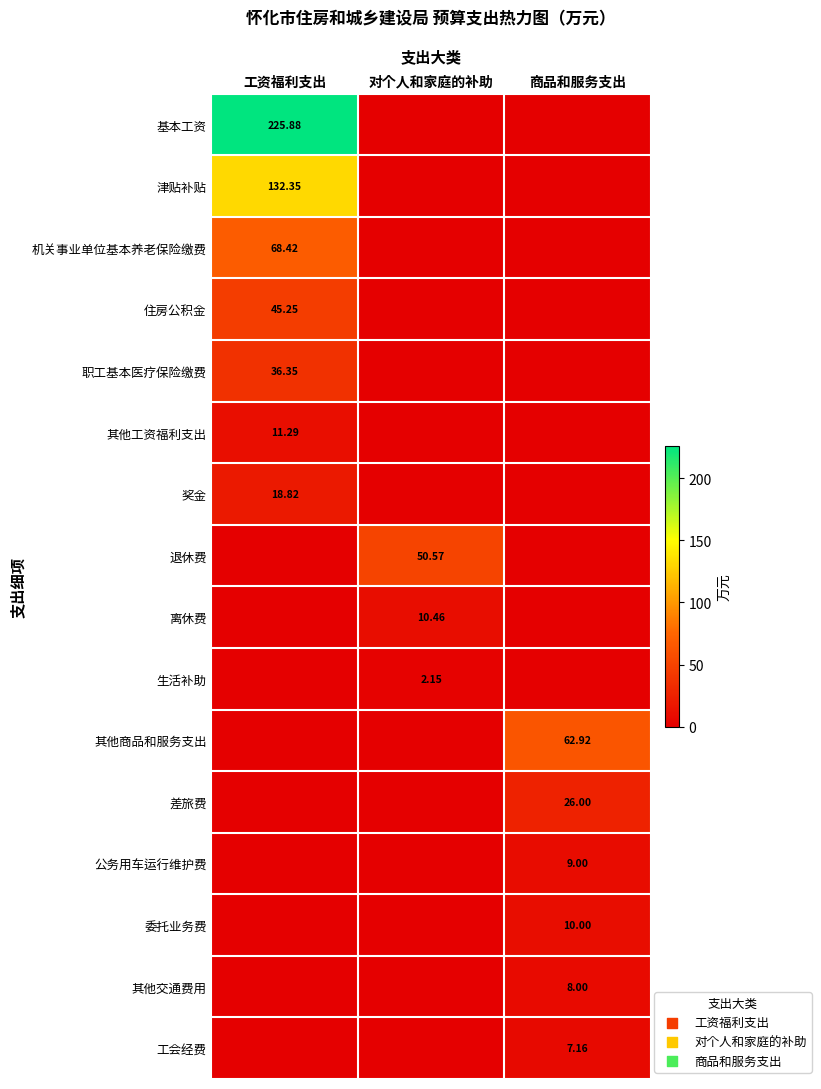

What is the total value across all series at 对个人和家庭的补助?

63.2